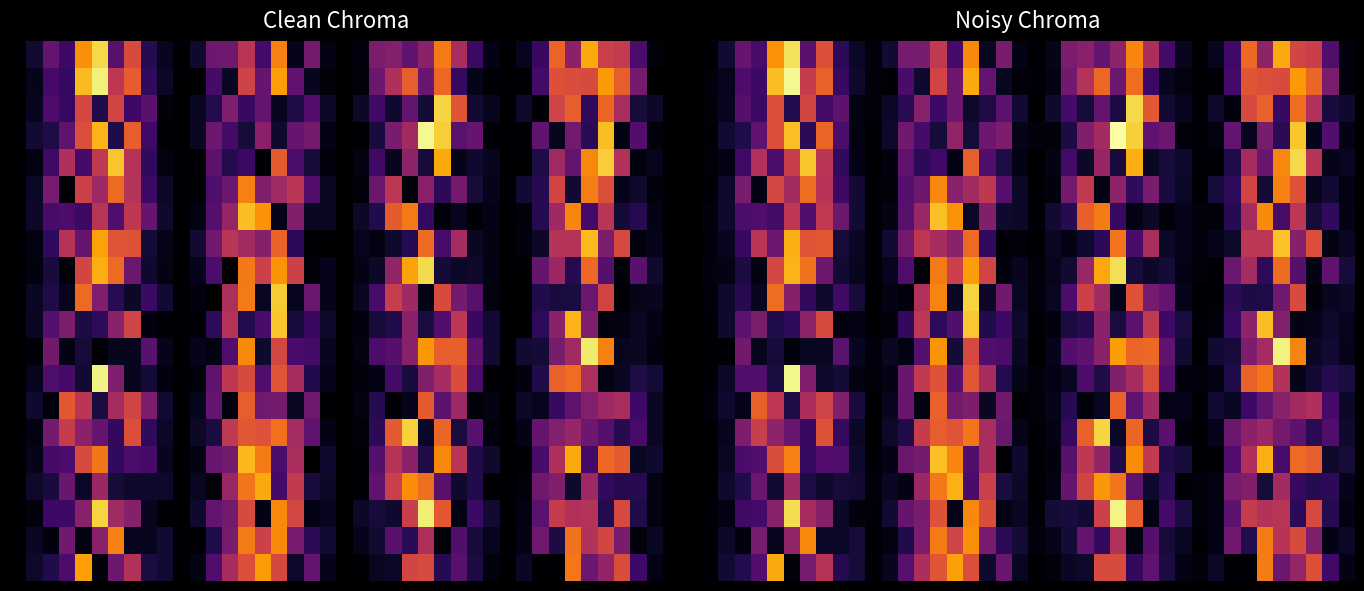

Where does the row_10 series first go above 12?

5